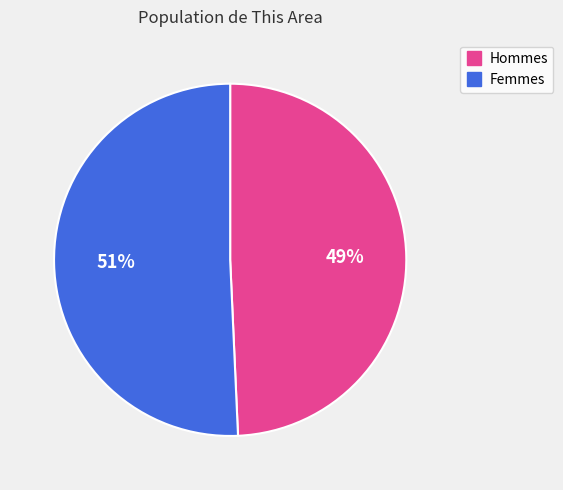

Does any single category account for the majority?

Yes